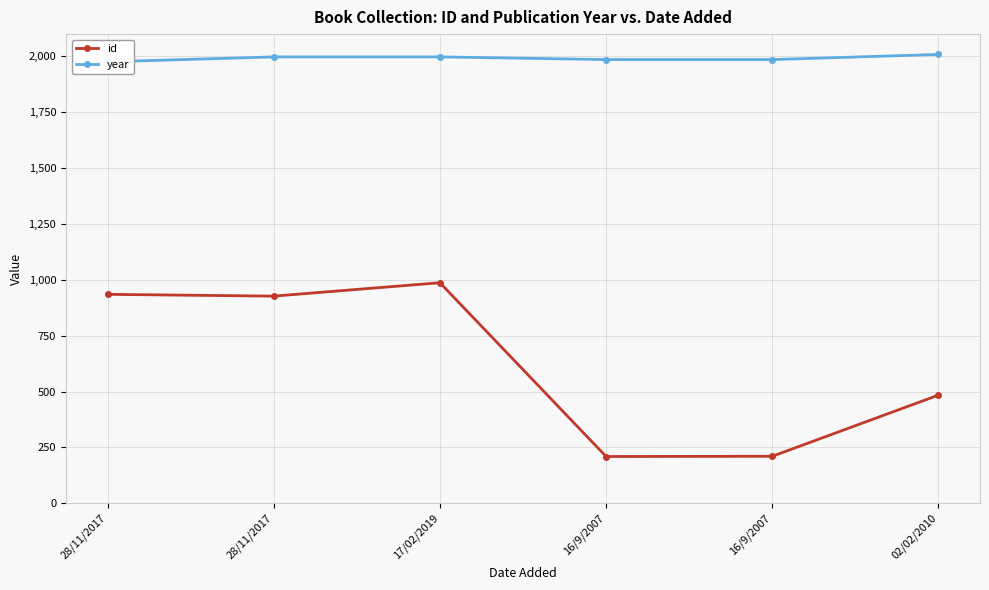

Between 28/11/2017 and 17/02/2019, which is larger?

17/02/2019